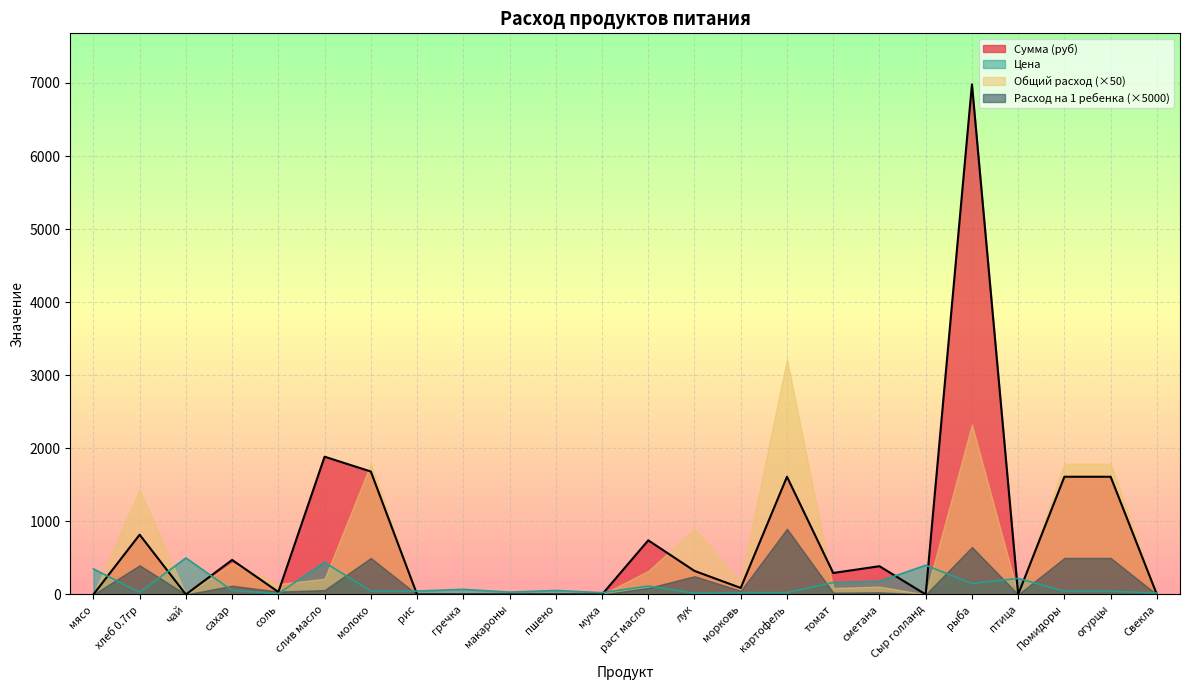

What are all the series names shown in the legend?

Сумма (руб), Цена, Общий расход (×50), Расход на 1 ребенка (×5000)